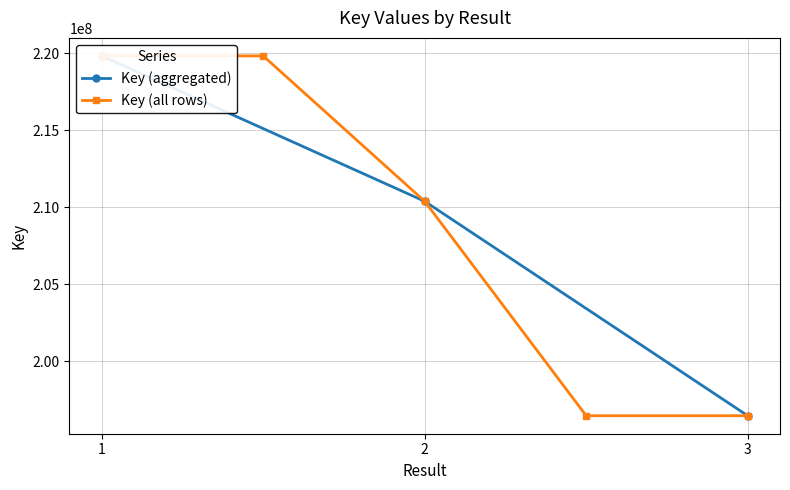

At which label does the data first exceed 210371269?

1